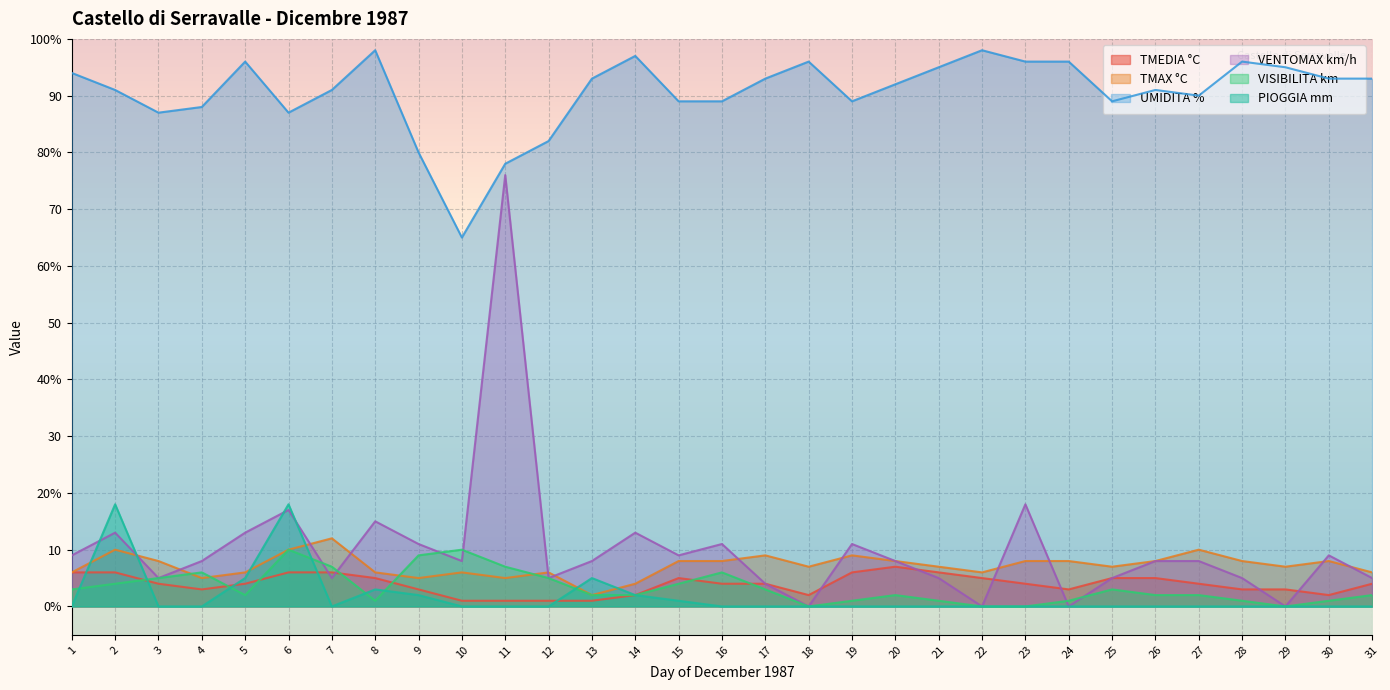

What is the difference between the UMIDITA % values at 5 and 11?

18